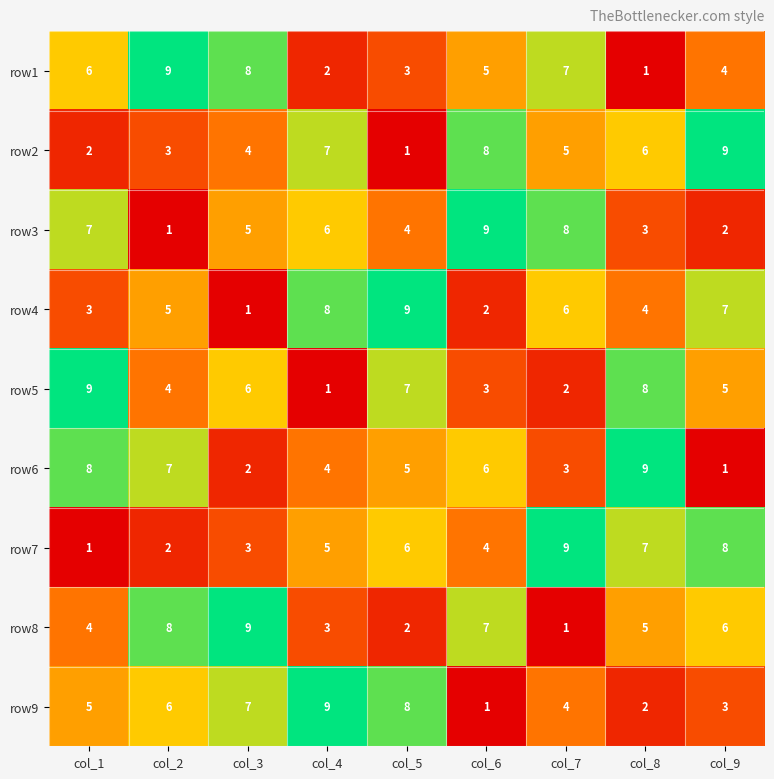

Is it true that row1 equals 8 at col_6?

False